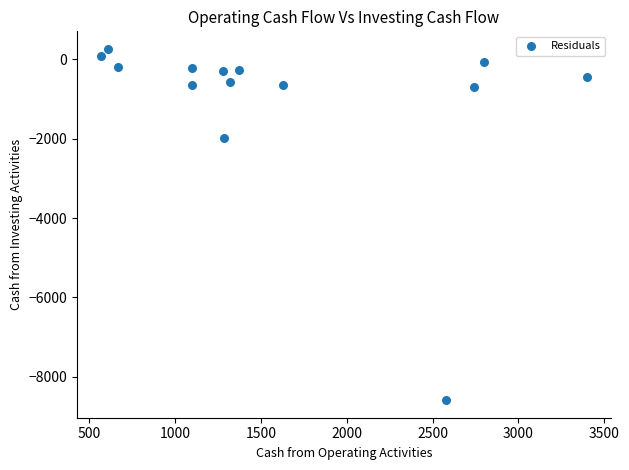

What Y value in the scatter plot is closest to -4163?

-1987